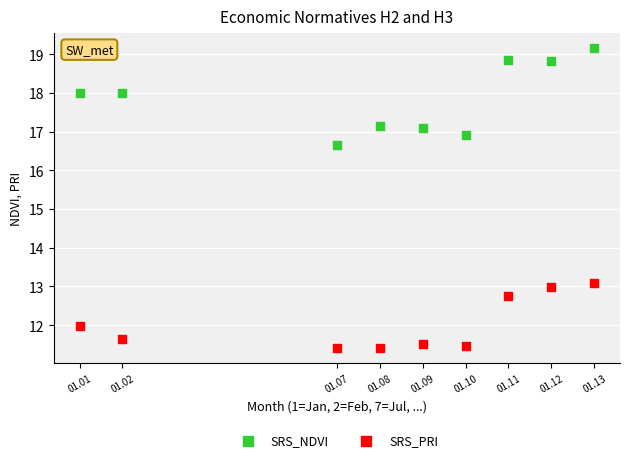

Across all data points, what is the range of Y values (max minus min)?

7.8